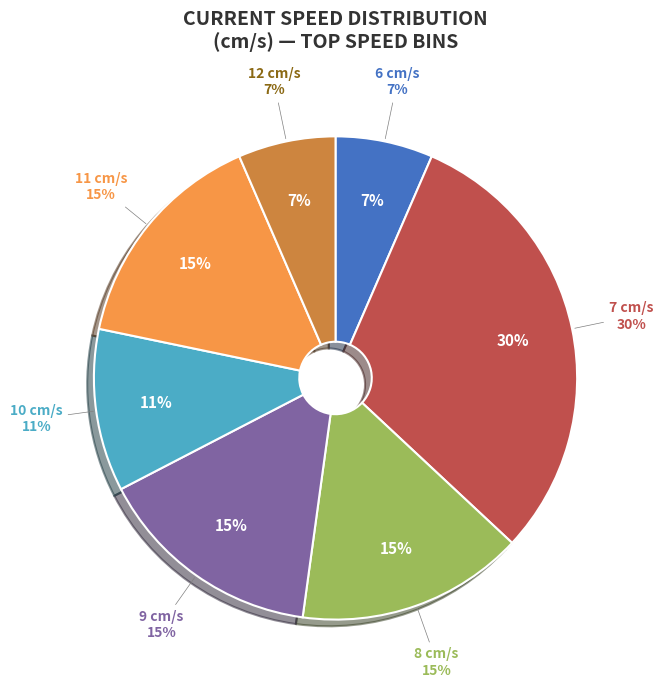

The Speed 9 slice represents 1% of the pie. True or false?

False